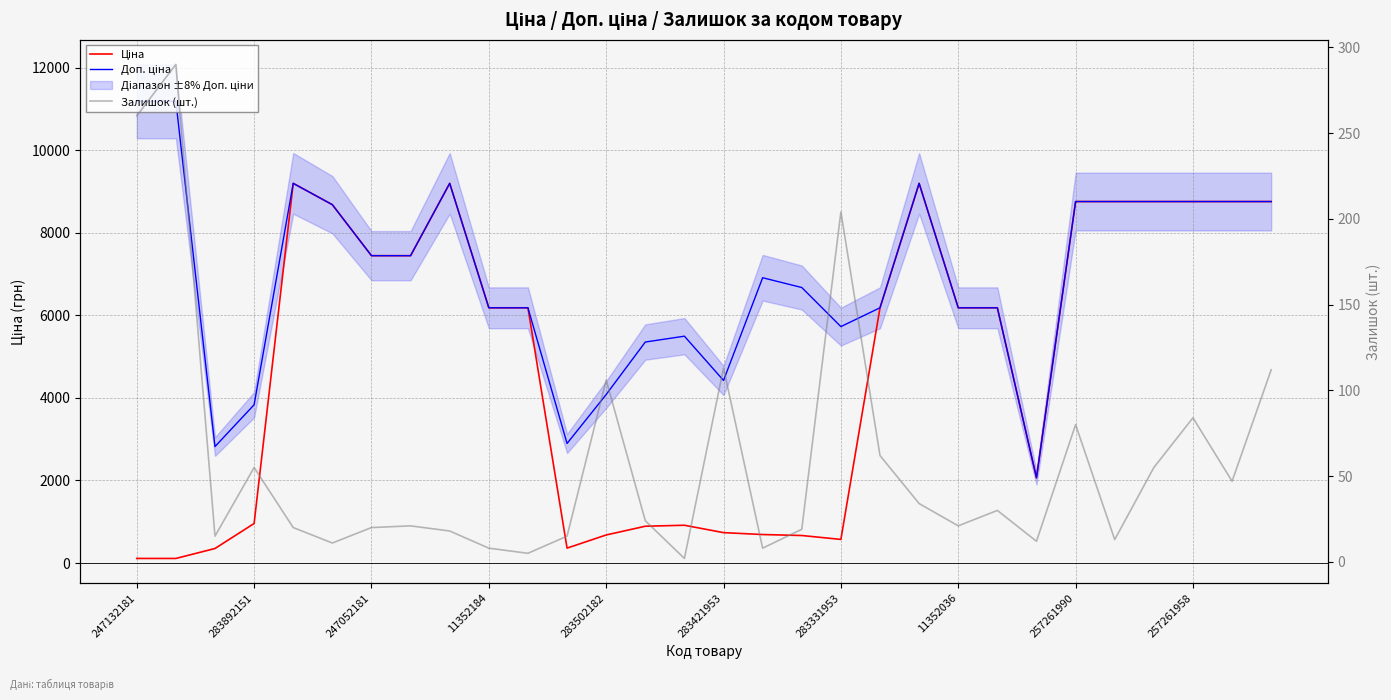

At which category does the chart reach its minimum across all series?

14